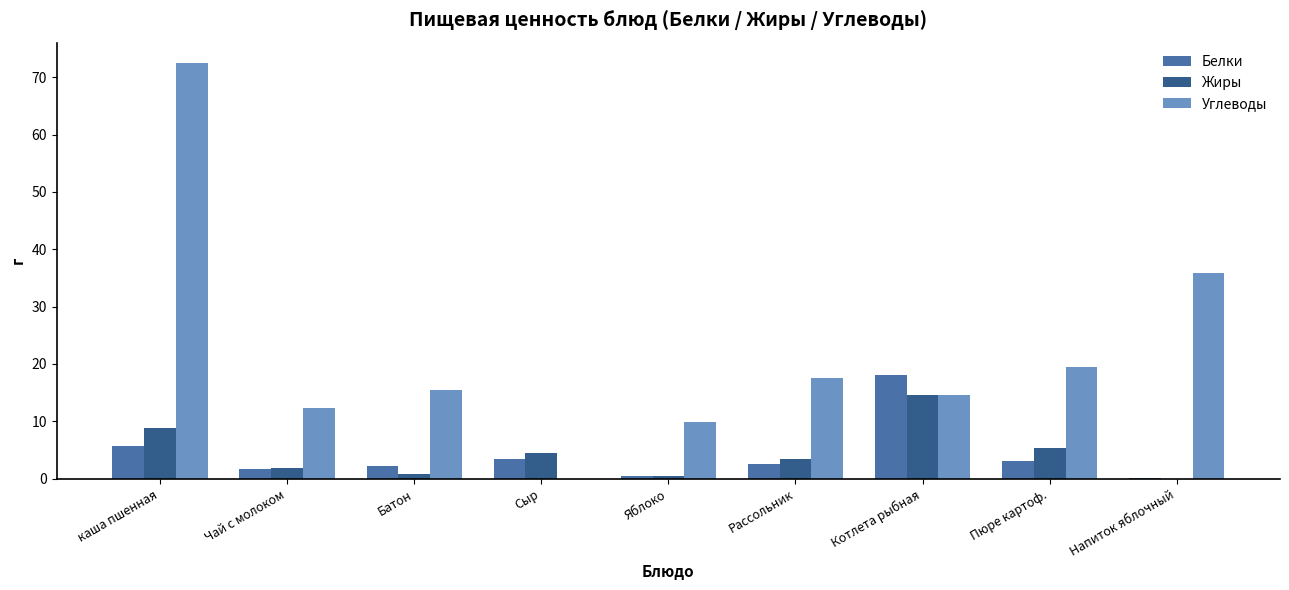

Is the value of Углеводы at Батон greater than the value of Белки at Сыр?

Yes